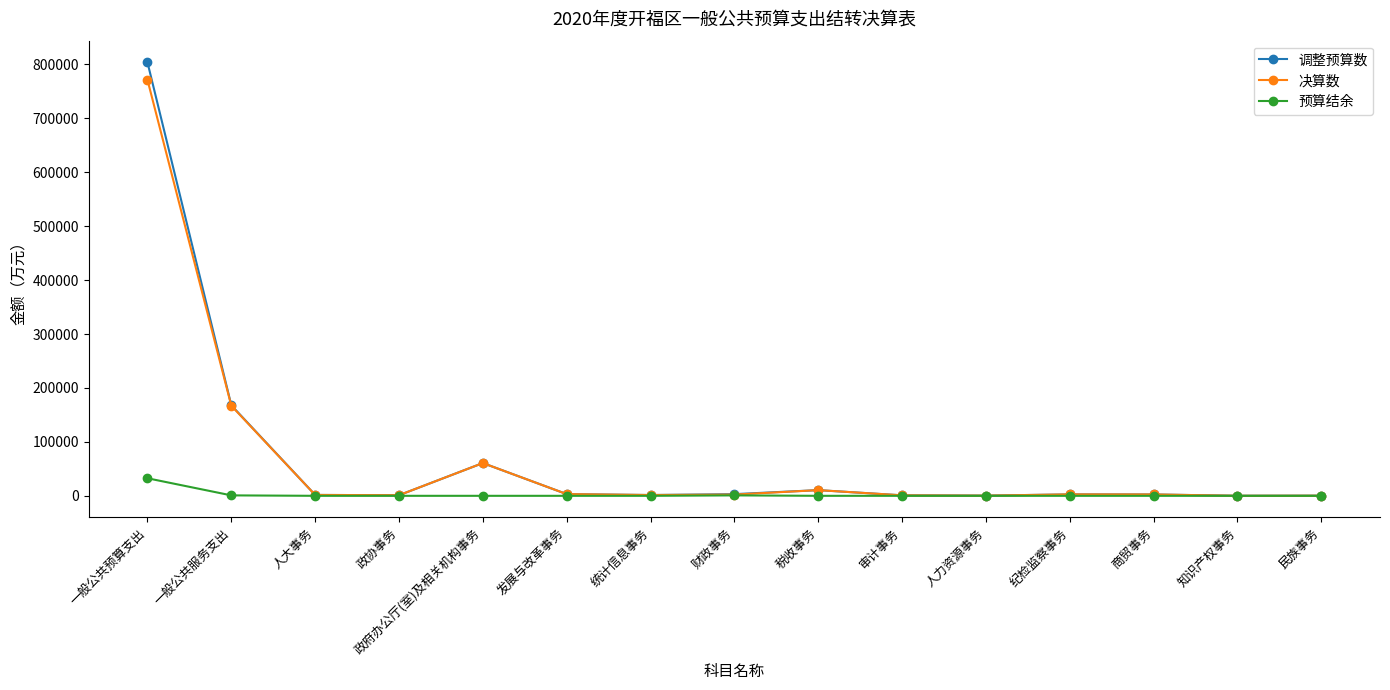

Count the number of categories in the chart.

15